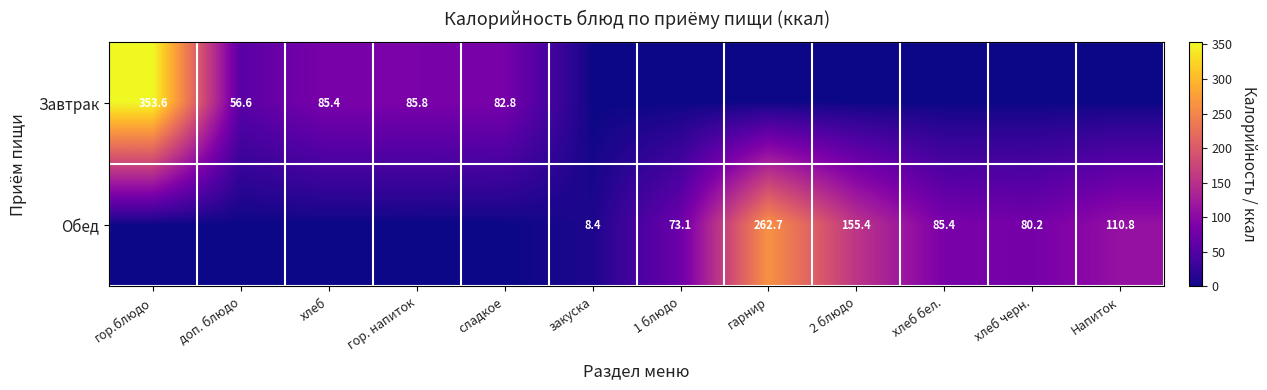

Is it true that Обед equals 35.0 at хлеб черн.?

False